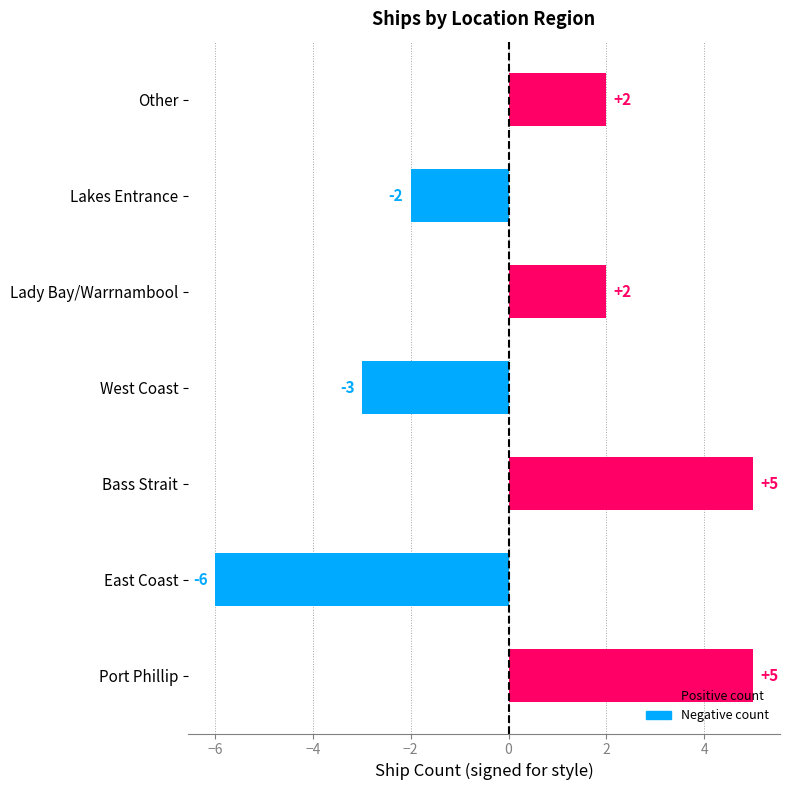

What is the difference between the maximum and minimum values?

11